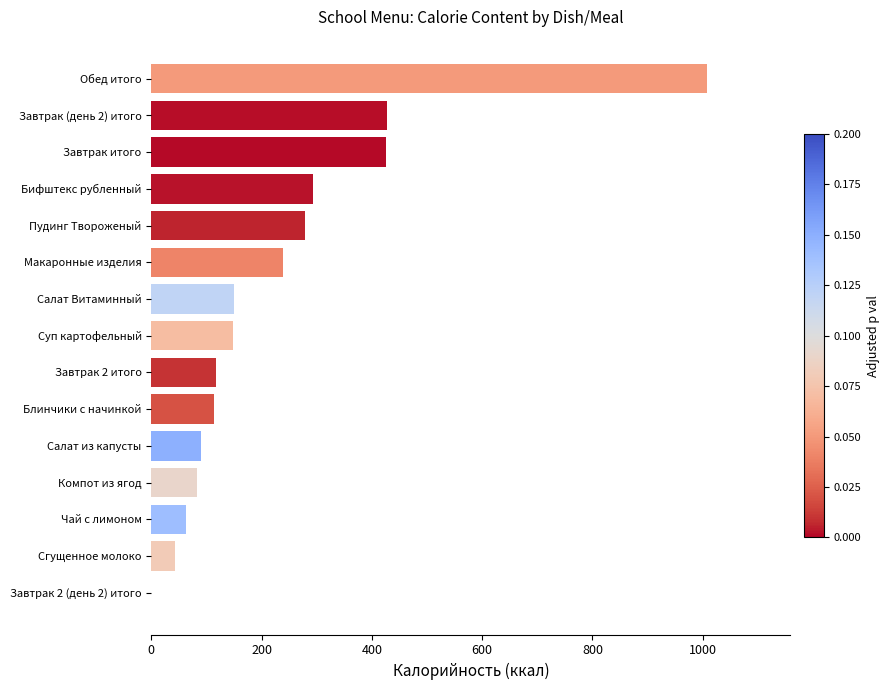

What is the sum of all values?

3479.4